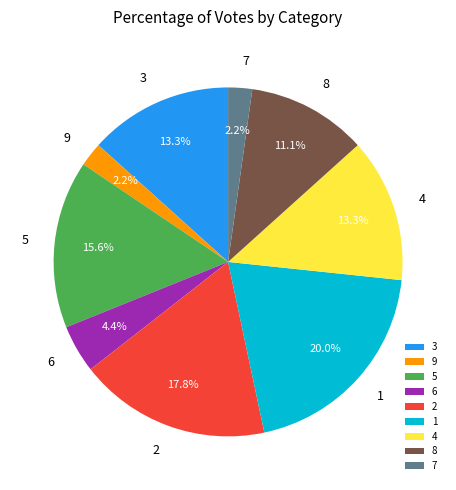

Does 1 represent more than half of the total?

No